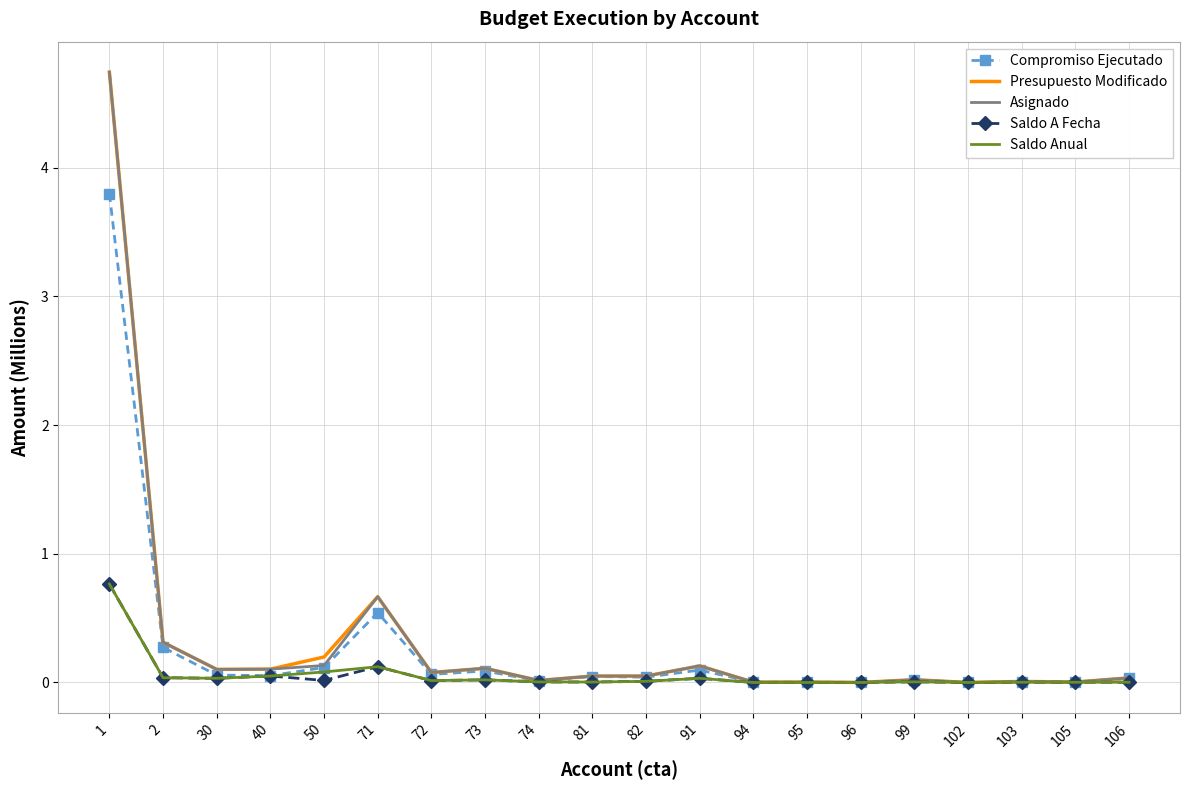

What is the maximum value shown in the chart?

4.7